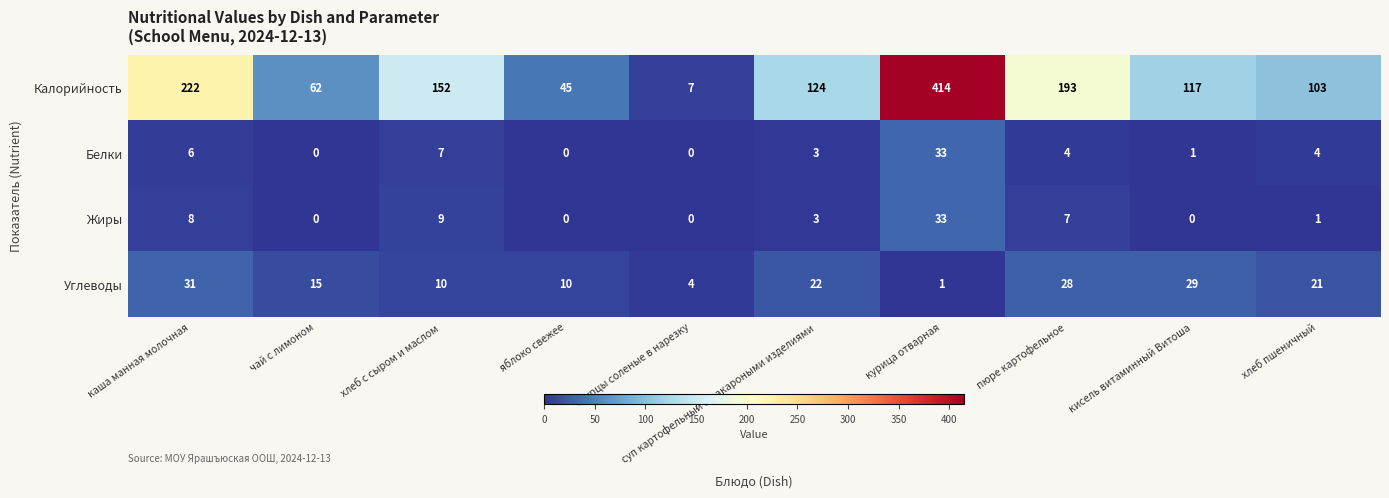

What is the sum of all Белки values?

58